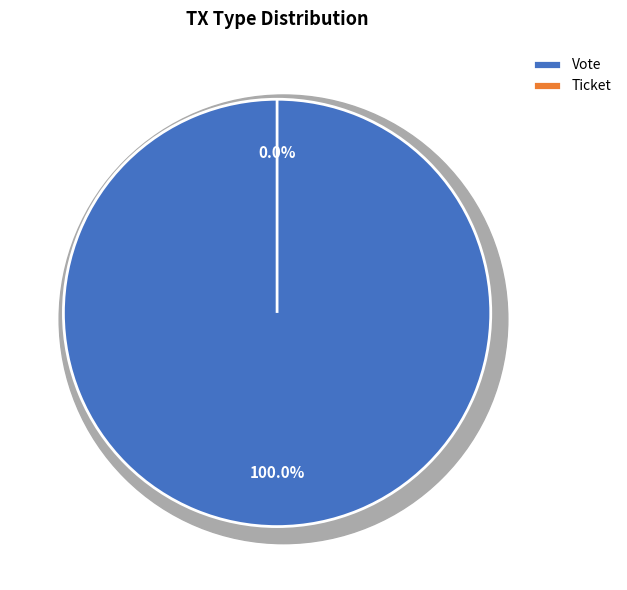

Is Vote the majority of the pie?

Yes